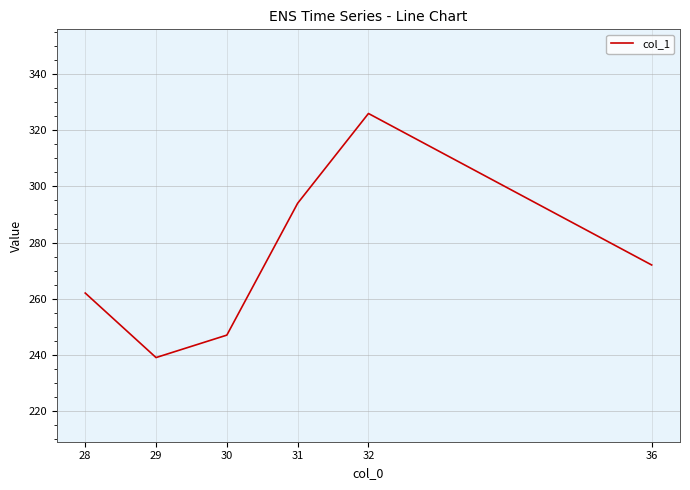

Reading left to right, extract all data points from this chart.

28=262	29=239	30=247	31=294	32=326	36=272